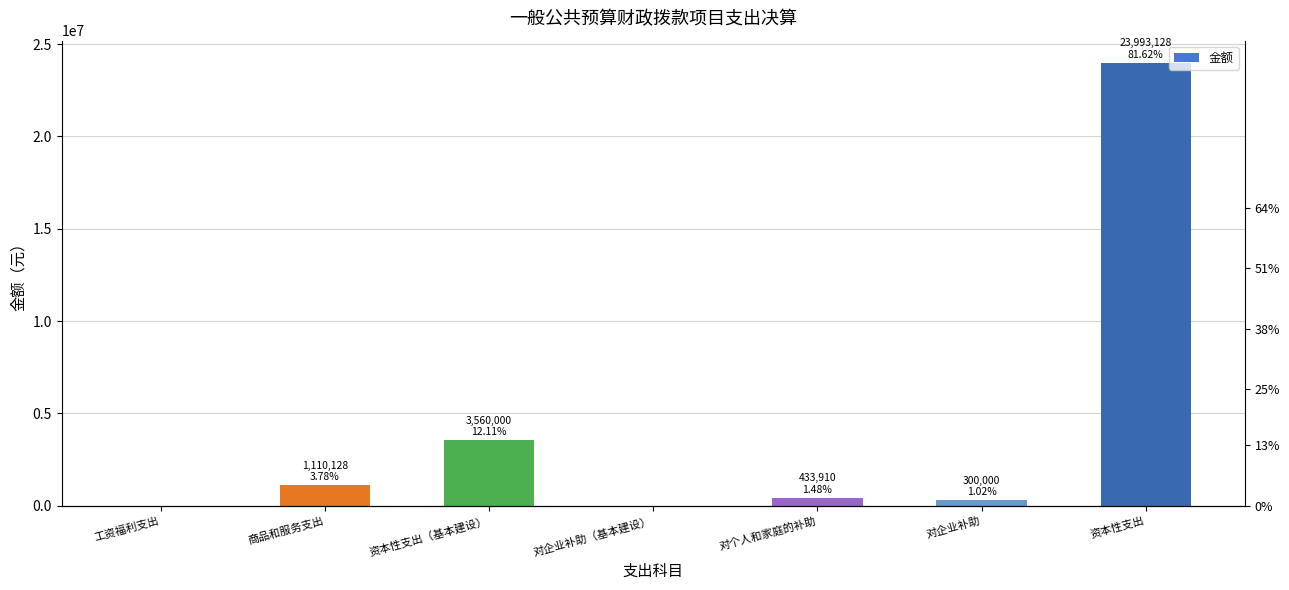

What is the approximate value at 资本性支出?

23993128.8